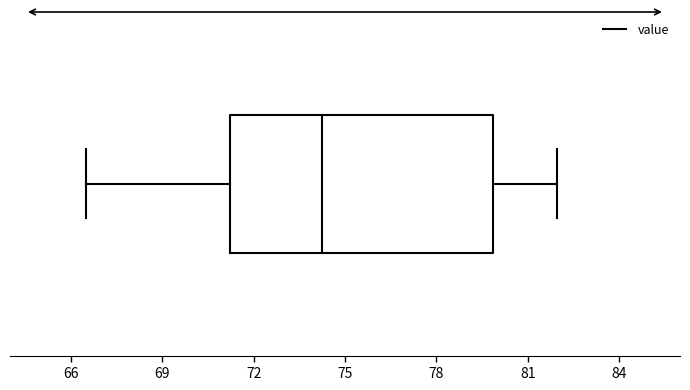

Transcribe this box plot: give where the median line is, the range the box spans, and where the two whiskers end, as read against the x-axis. The values are not printed on the chart, so give them approximately, as read against the axis.

median 74.5, box 71.0 to 80.0, whiskers 66.5 to 82.0